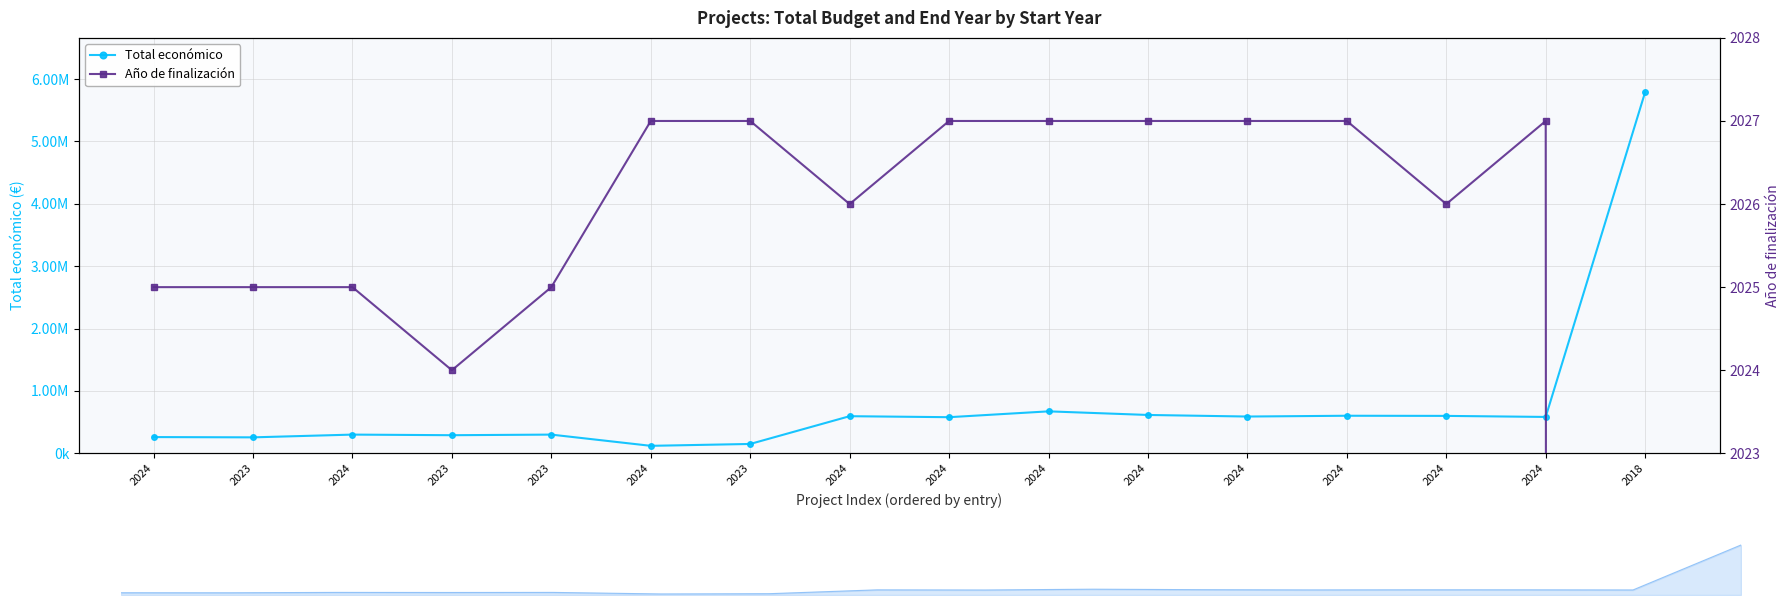

True or false: Total económico and Año de finalización cross at least once.

False